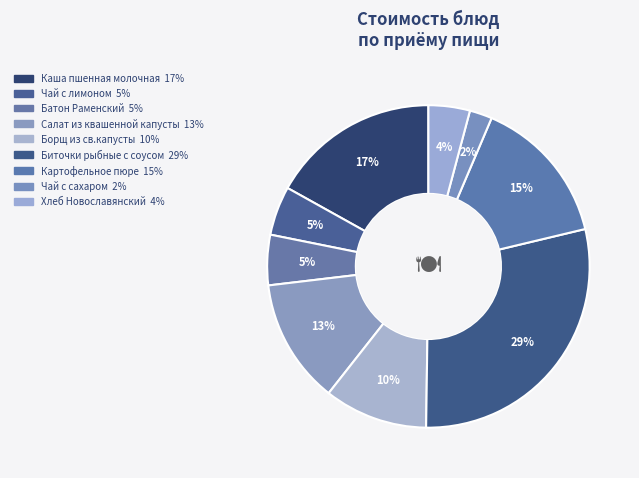

How many slices are in this pie chart?

9